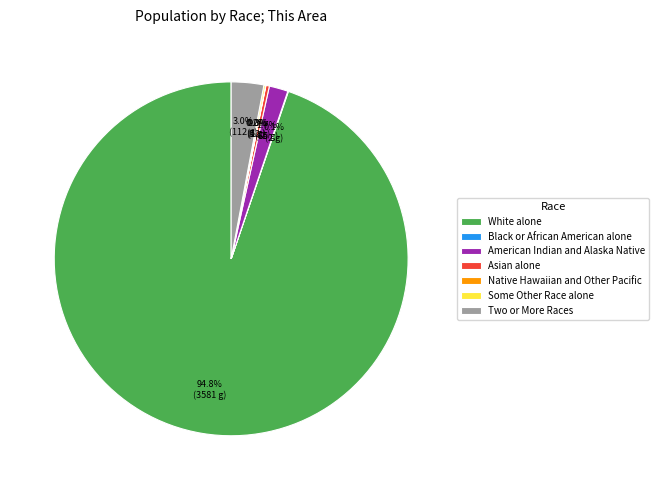

Which slice represents more than half of the pie?

White alone